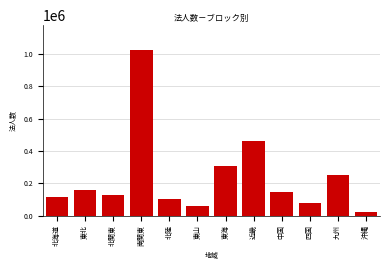

Reading left to right, what are all the values shown in this chart?

北海道=115326	東北=159280	北関東=129475	南関東=1024875	北陸=104550	東山=60669	東海=308719	近畿=461346	中国=147467	四国=81395	九州=252290	沖縄=26059